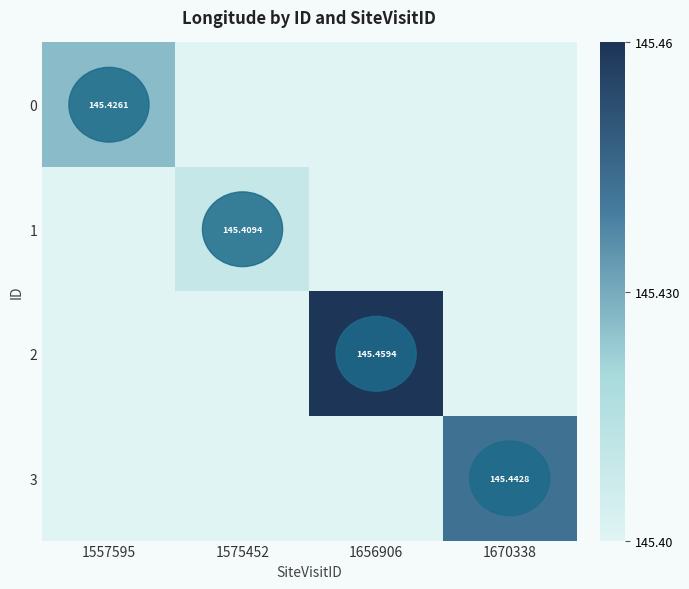

Rank the series by their maximum value, from highest to lowest.

2, 3, 0, 1